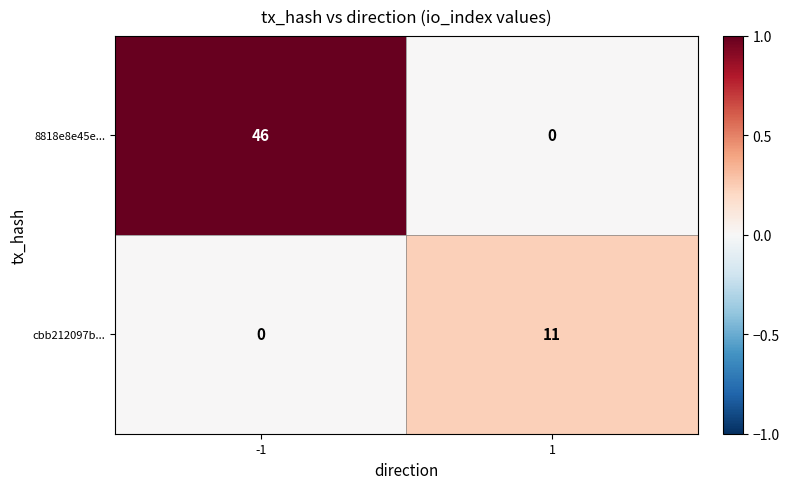

What is the average value of the 8818e8e45e... series?

23